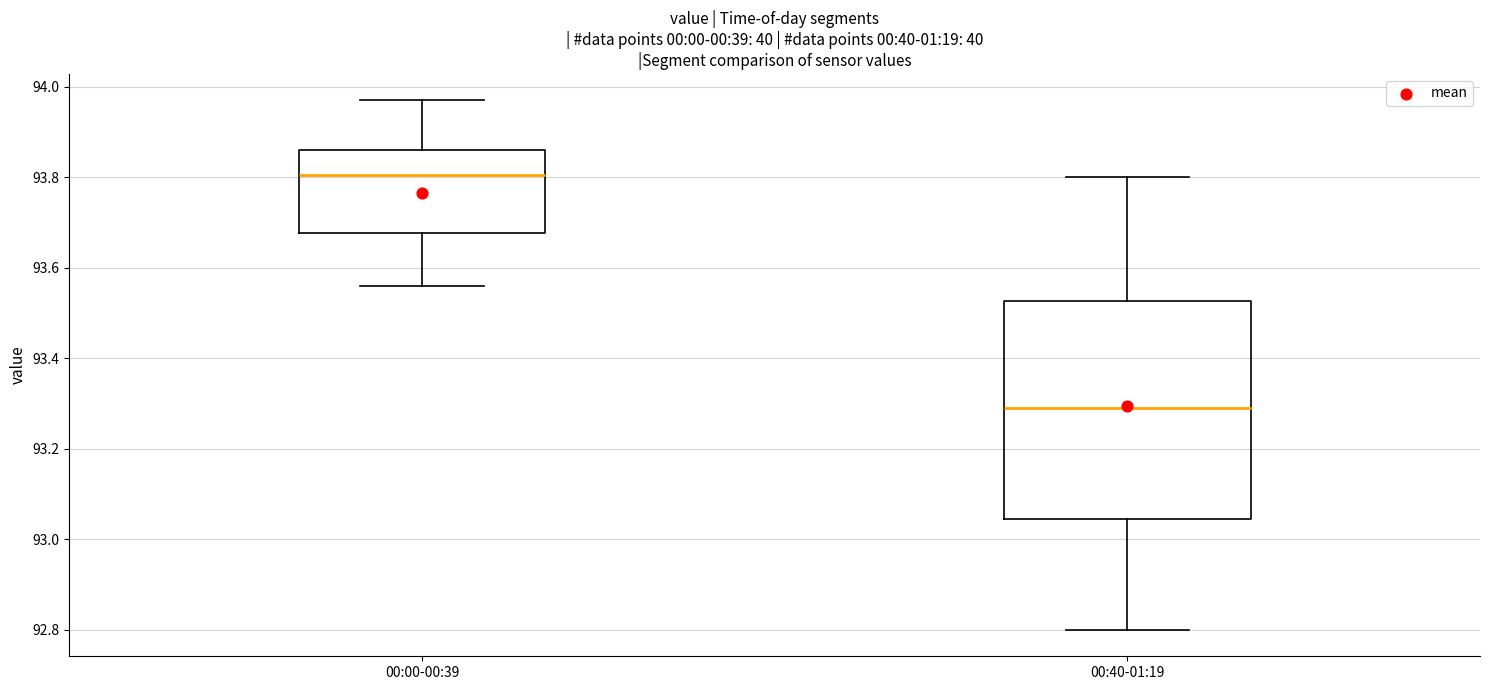

Reading left to right, transcribe this box plot: for each box, give where its median line is, the range the box spans, and where its two whiskers end, as read against the y-axis. The values are not printed on the chart, so give them approximately, as read against the axis.

00:00-00:39: median 93.80, box 93.68 to 93.86, whiskers 93.56 to 93.98
00:40-01:19: median 93.30, box 93.04 to 93.52, whiskers 92.80 to 93.80